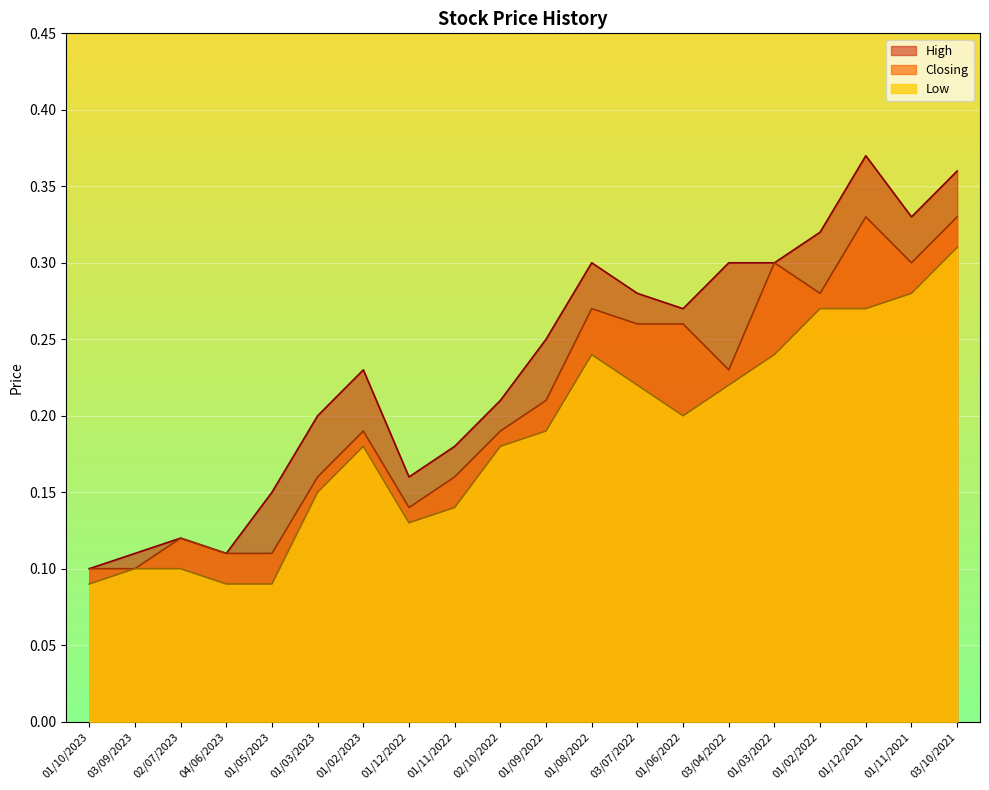

At which label does Low reach its minimum?

01/10/2023